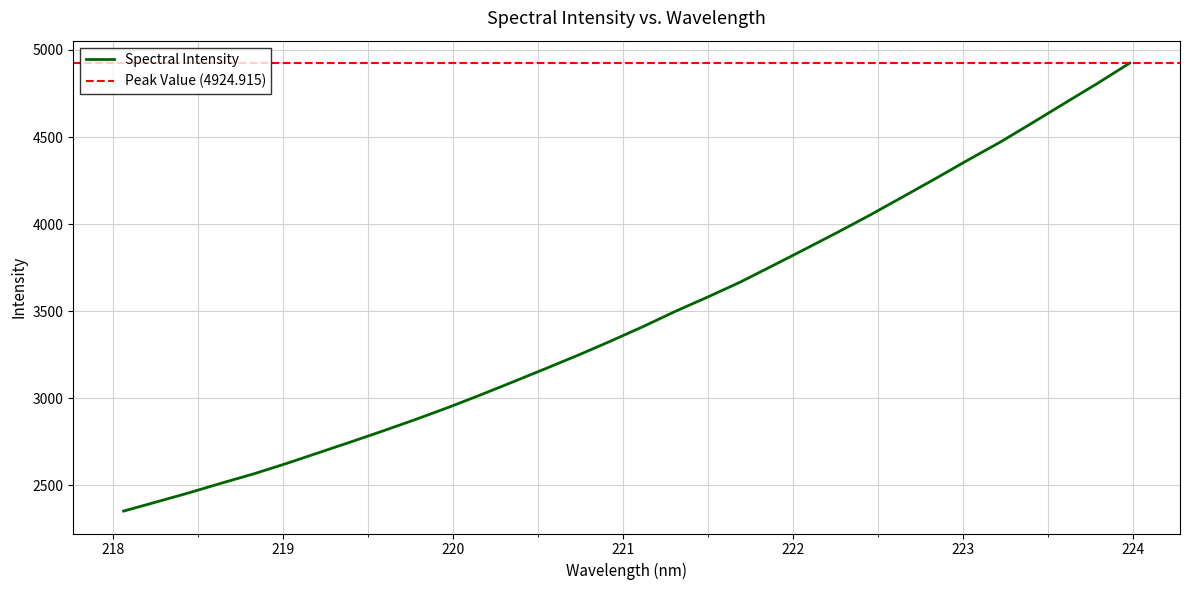

List the labels in order of value, largest first.

223.9802, 223.7895, 223.5987, 223.408, 223.2172, 223.0264, 222.8355, 222.6447, 222.4538, 222.263, 222.0721, 221.8812, 221.6902, 221.4993, 221.3083, 221.1174, 220.9264, 220.7354, 220.5444, 220.3533, 220.1623, 219.9712, 219.7801, 219.589, 219.3979, 219.2067, 219.0156, 218.8244, 218.6332, 218.442, 218.2508, 218.0596